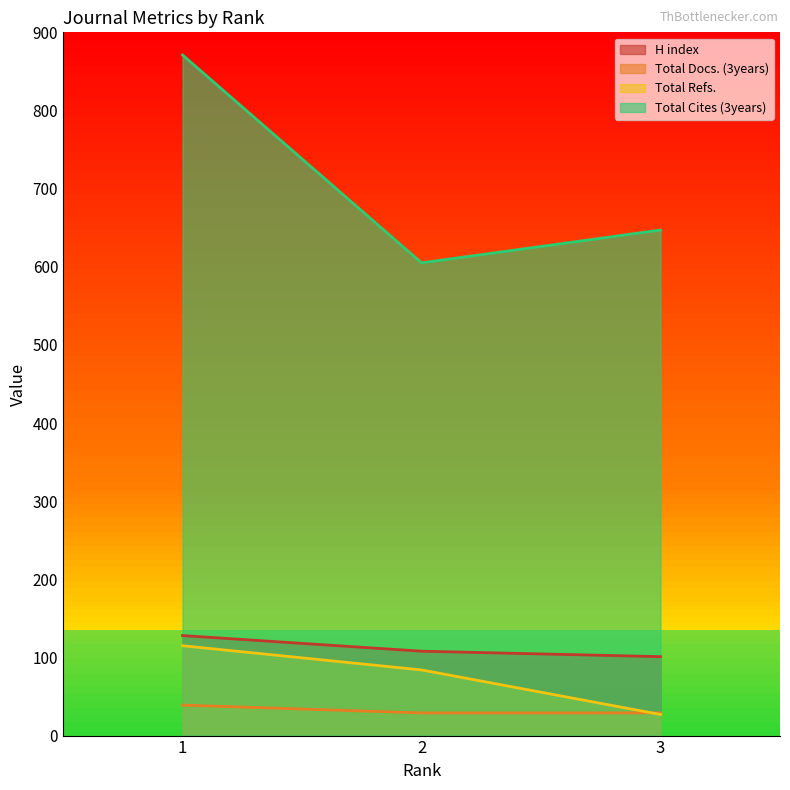

Rank the series at 2 from lowest to highest value.

Total Docs. (3years), Total Refs., H index, Total Cites (3years)